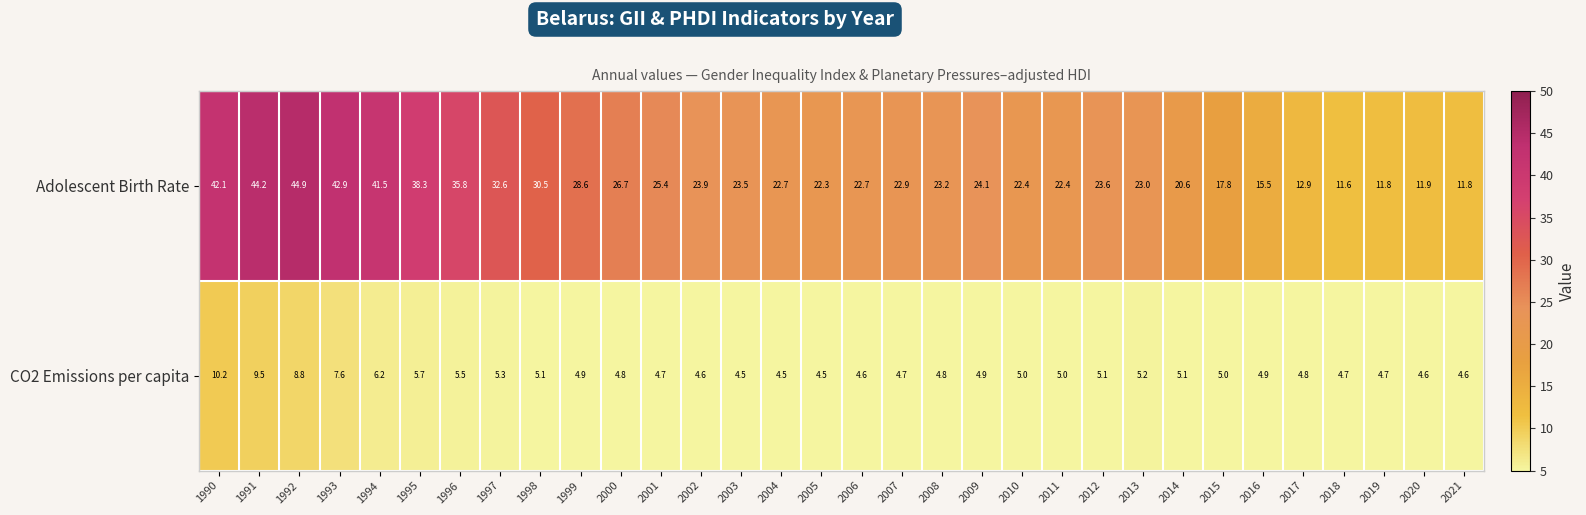

Rank the series by their average value, from highest to lowest.

Adolescent Birth Rate, CO2 Emissions per capita